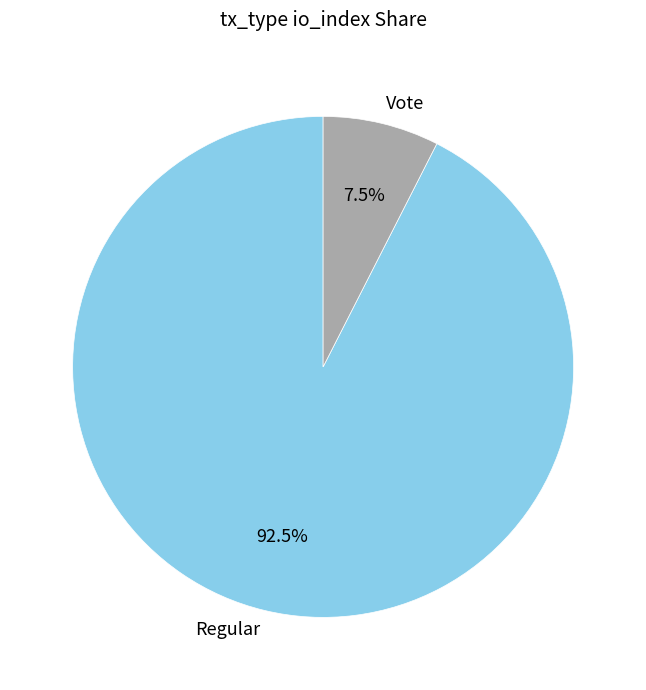

What is the smallest slice in the pie chart?

Vote